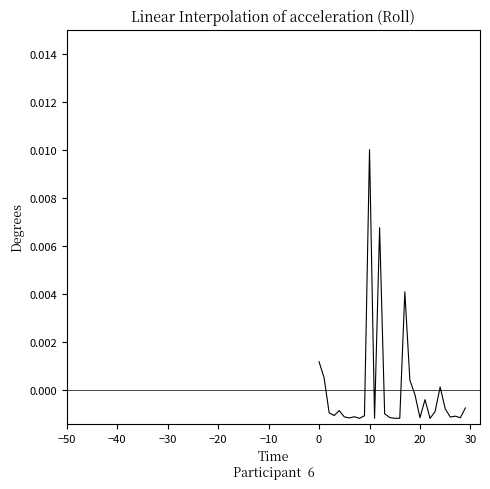

How many points are lower than both their immediate neighbors (excluding endpoints)?

9